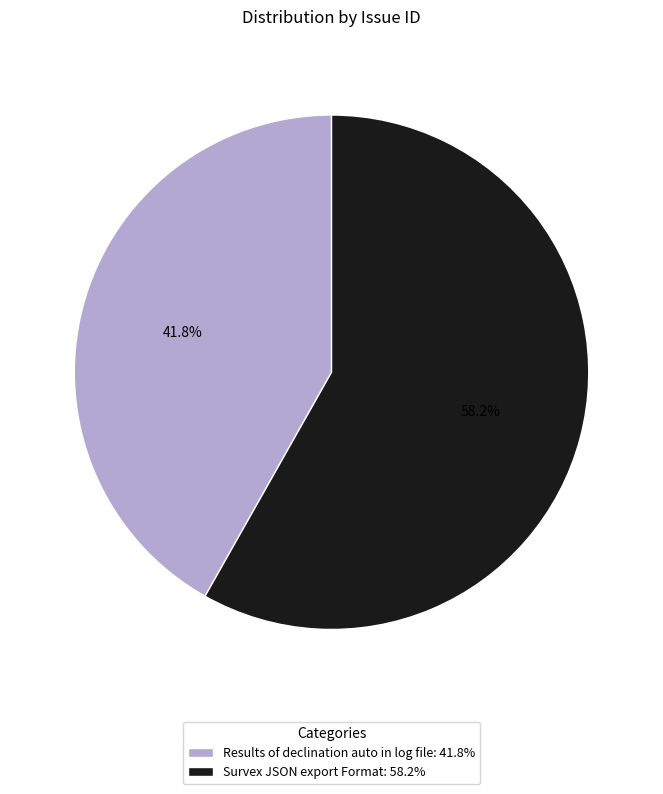

Combined, do Survex JSON export Format and Results of declination auto in log file account for over 50%?

Yes